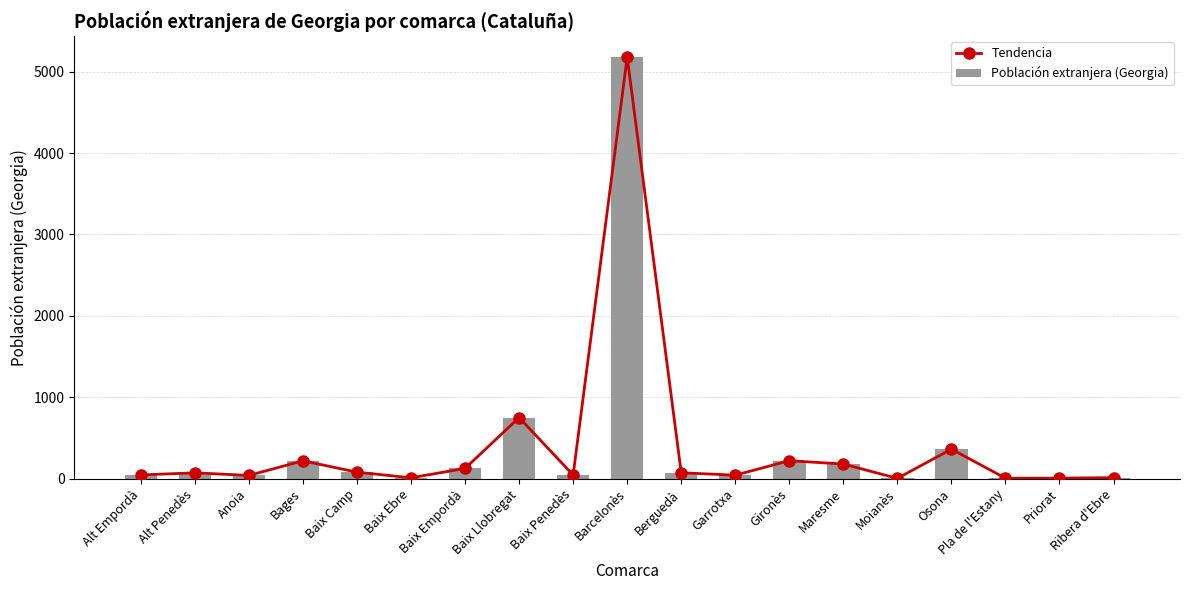

What is the label of the 7th bar from the left?

Baix Empordà